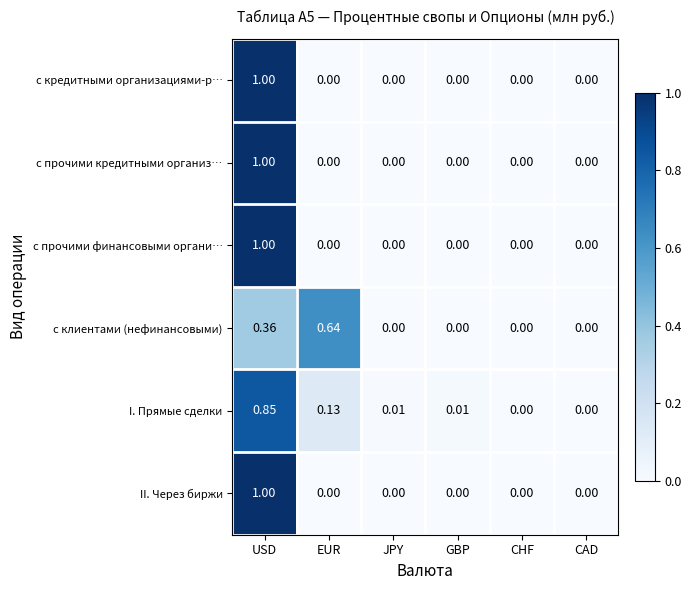

Which category has the highest value in the II. Через биржи series?

USD